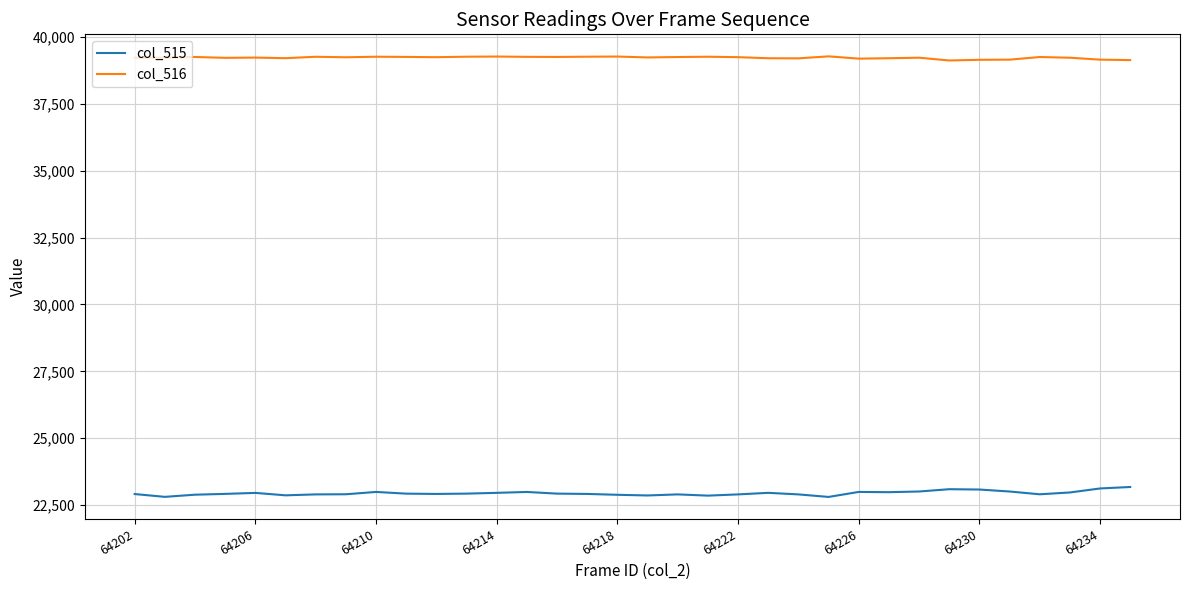

Is this an area chart (filled region under the line)?

No